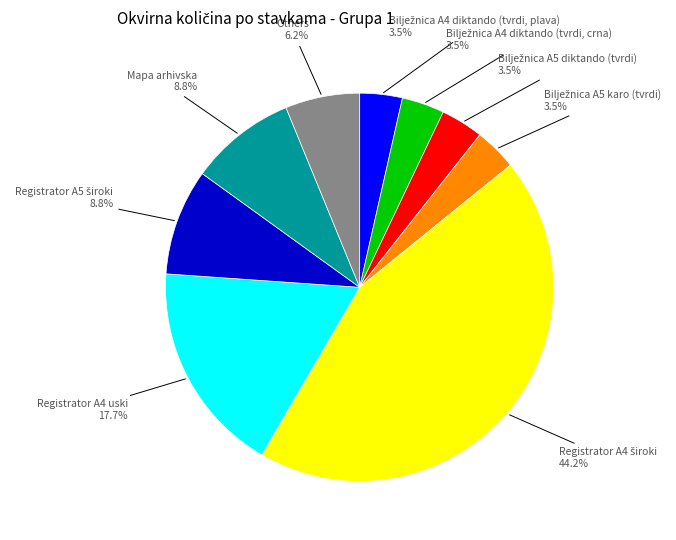

Is there a majority slice in this chart?

No